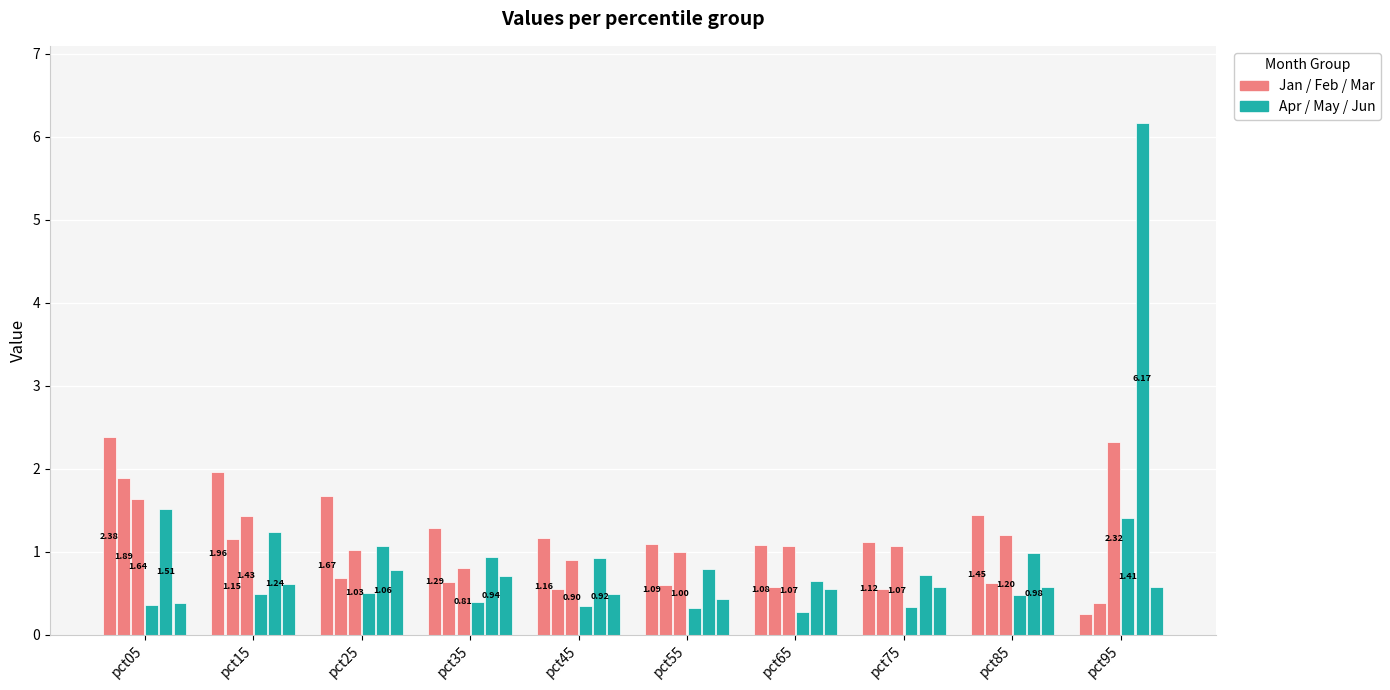

Are the bars horizontal?

No